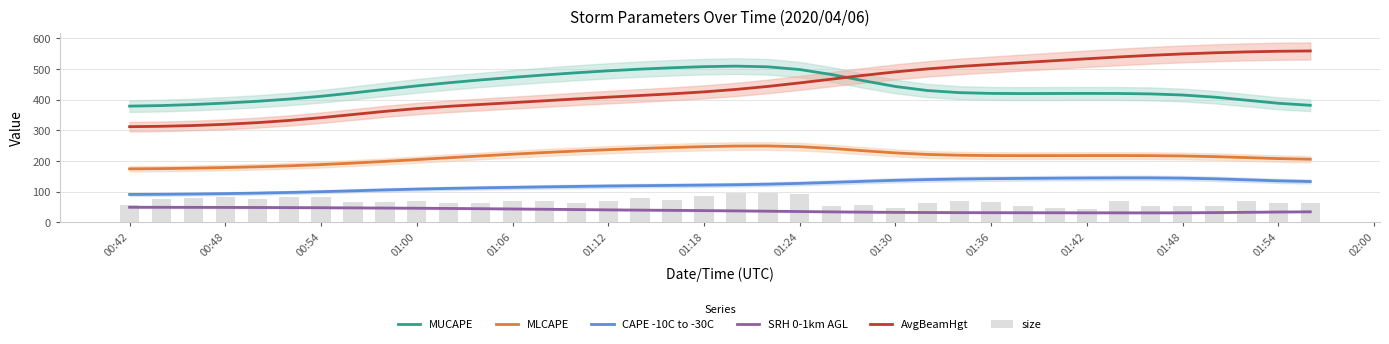

What is the difference between the maximum and second lowest values in the SRH 0-1km AGL series?

18.2